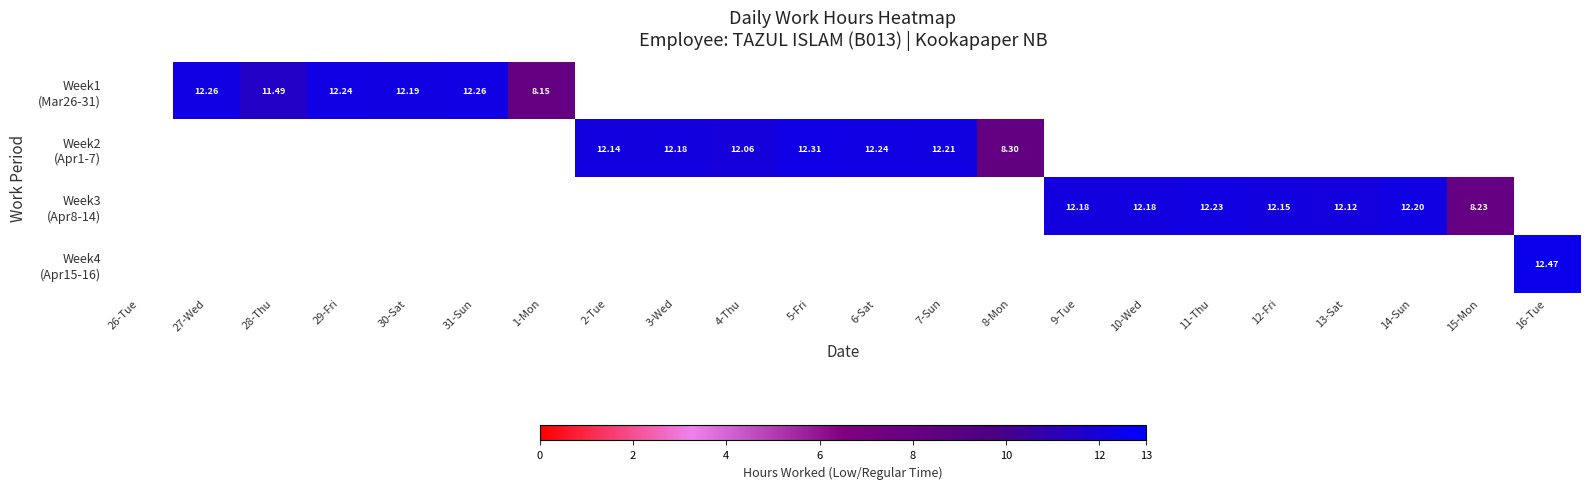

Is the value of Week2 (Apr1-7) at 8-Mon greater than the value of Week3 (Apr8-14) at 31-Sun?

Yes